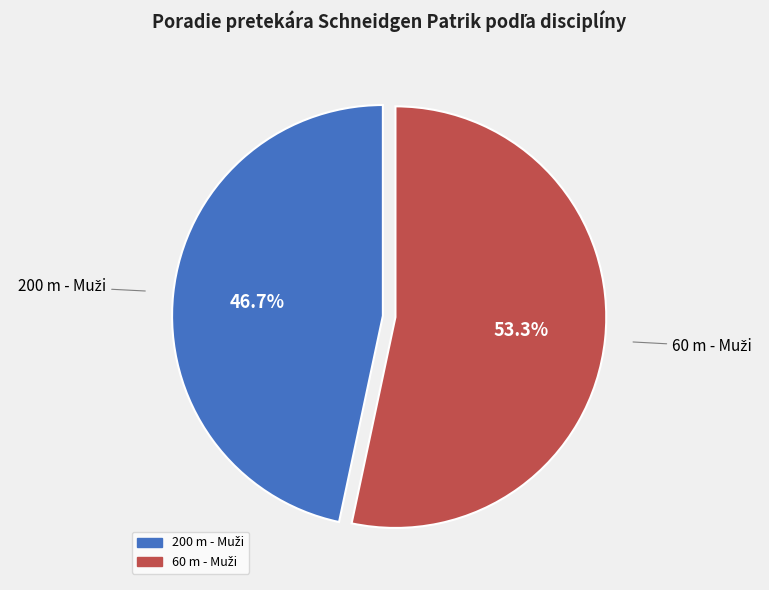

Is there any slice that represents more than half of the pie?

Yes